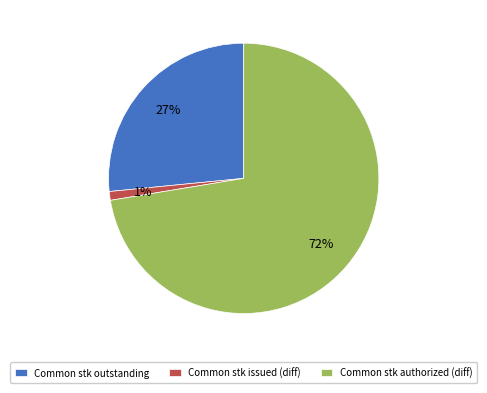

The Common stk outstanding slice represents 13% of the pie. True or false?

False